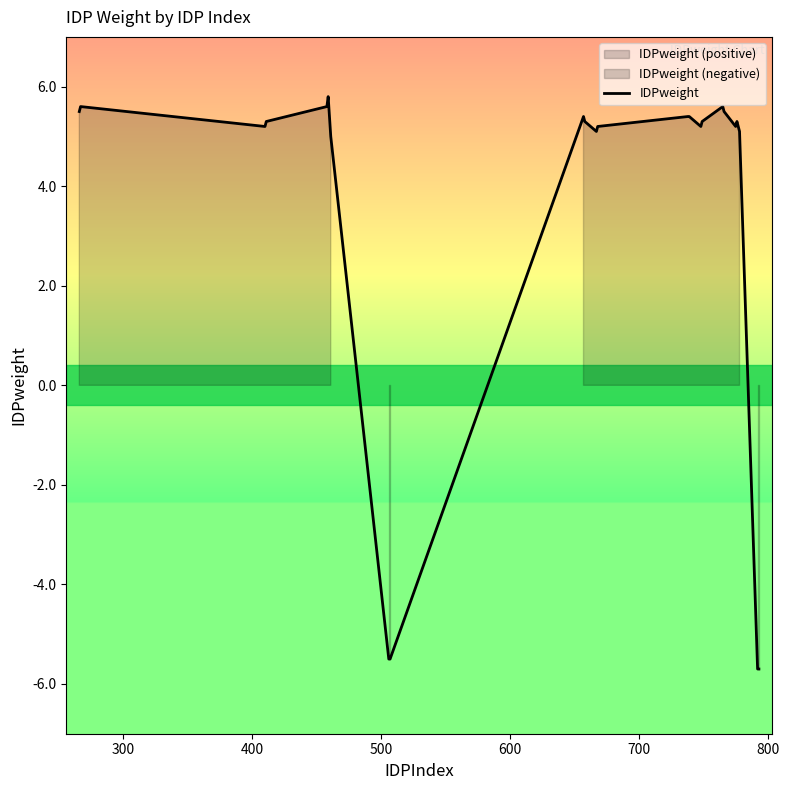

Where is the first local minimum?

400